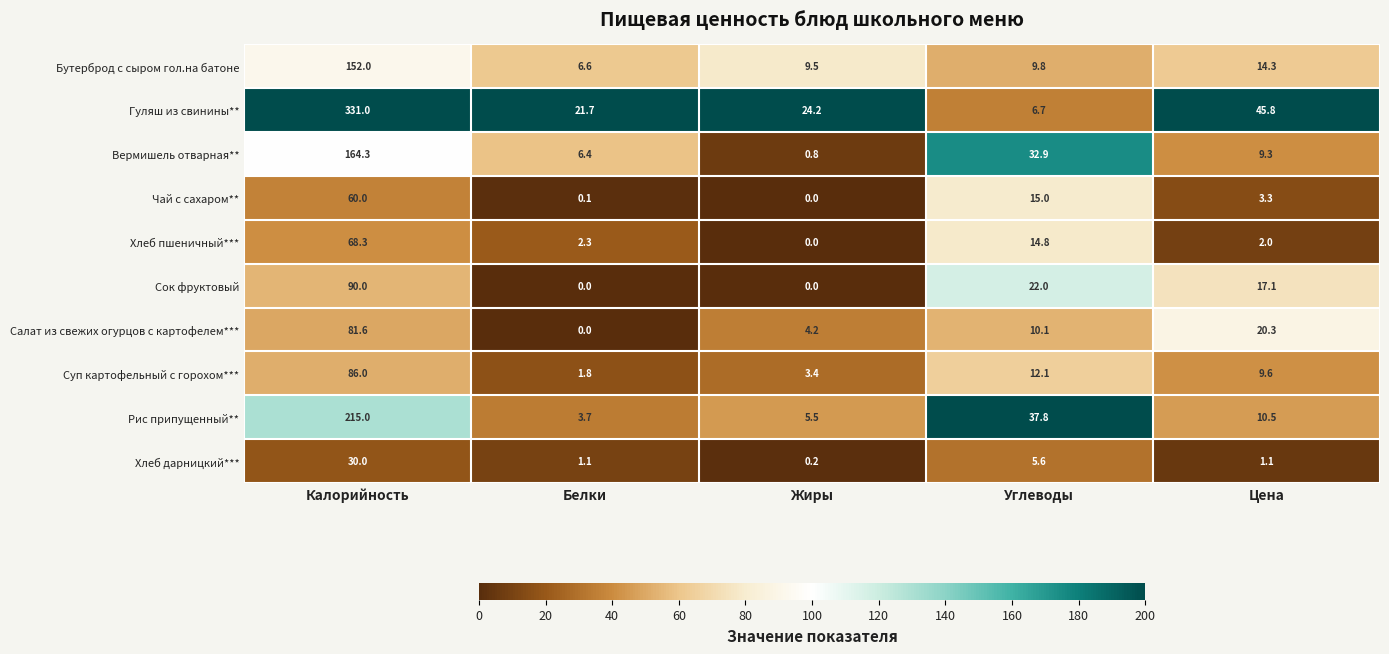

What is the total value across all series at Белки?

43.7